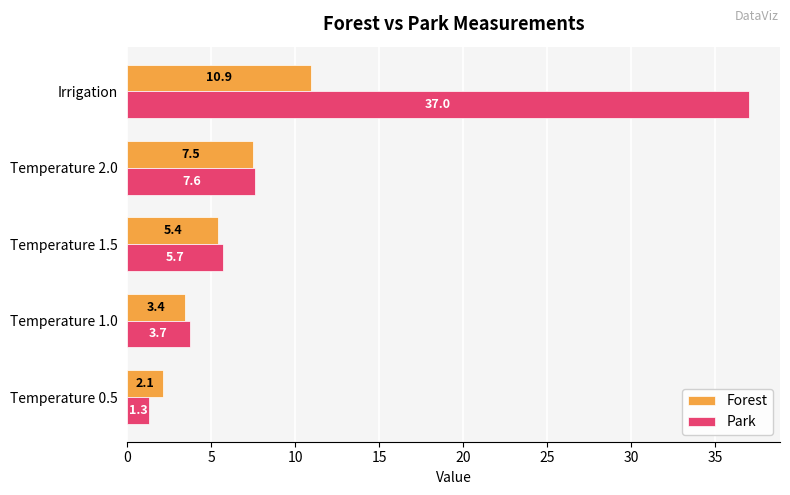

How many categories are shown in the chart?

5